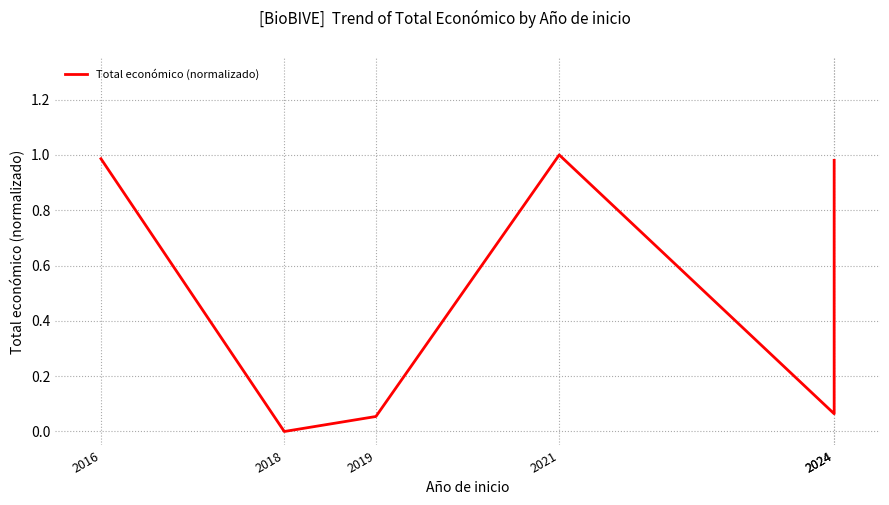

Does the chart display data point markers on the line(s)?

No